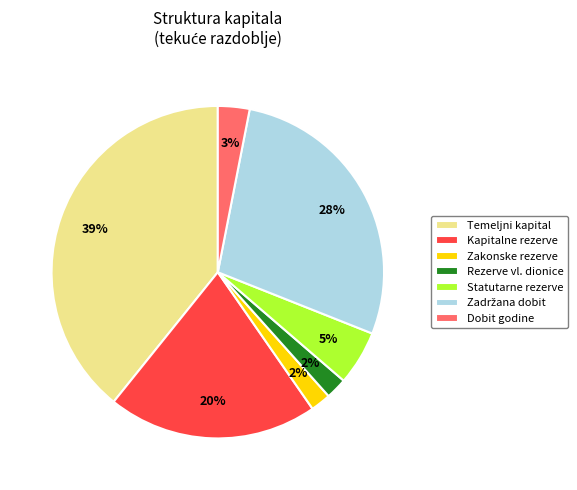

What percentage is the Statutarne rezerve slice, to the nearest percent?

5%